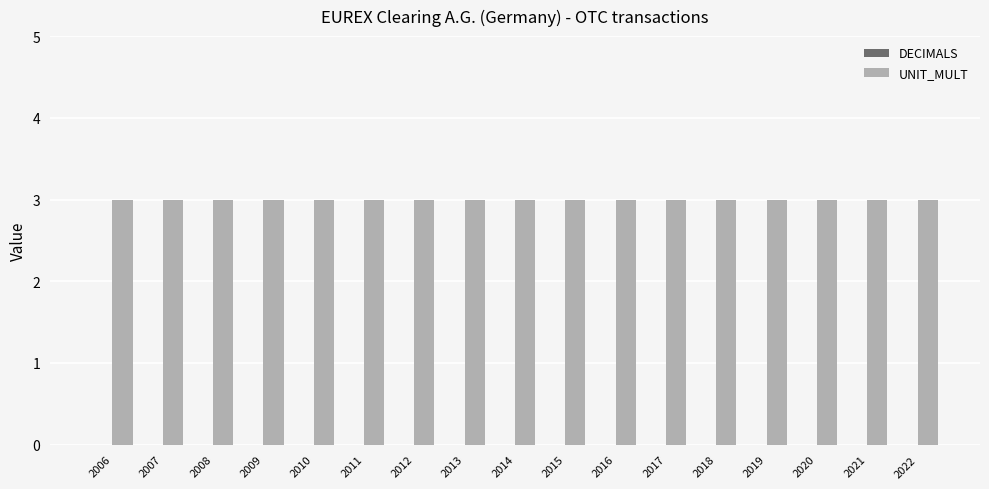

What is the sum of the UNIT_MULT values at 2008 and 2016?

6